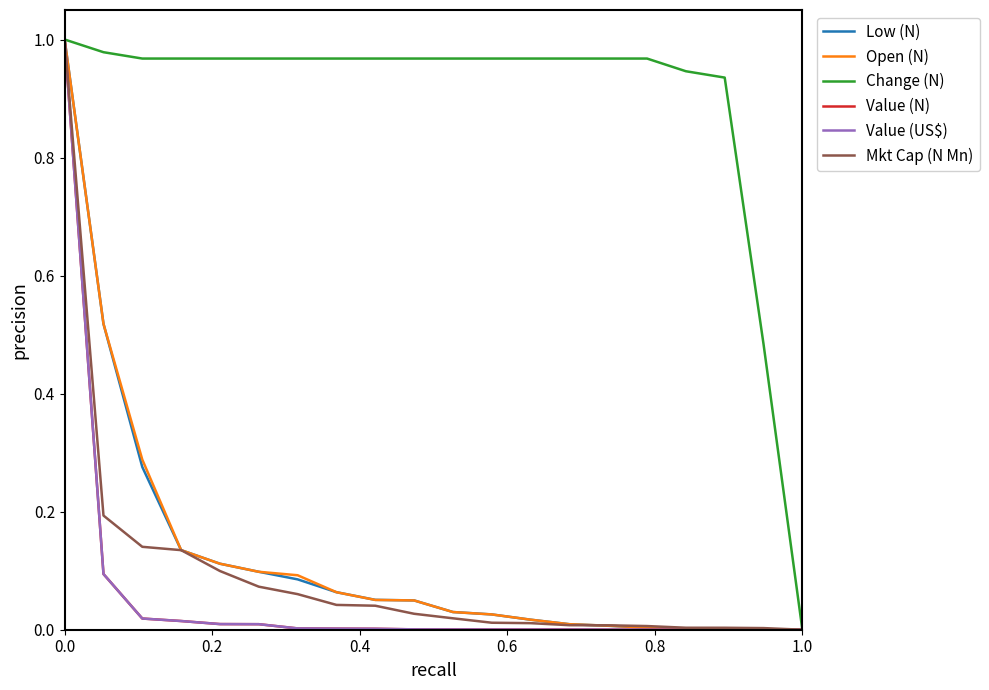

Which series has the largest total across all categories?

Change (N)